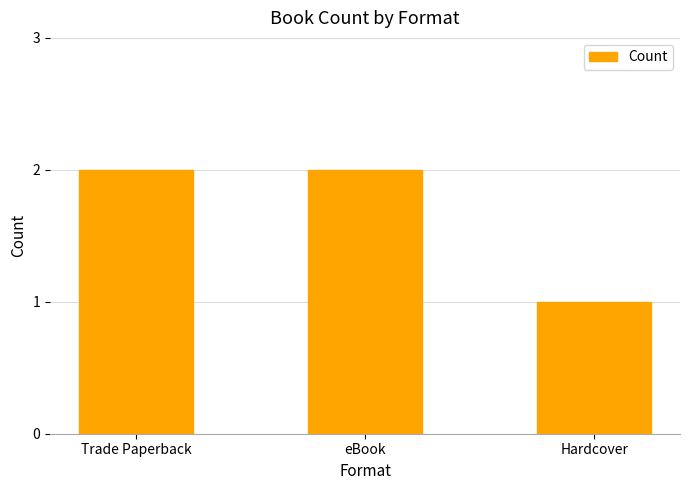

What is the average value?

2